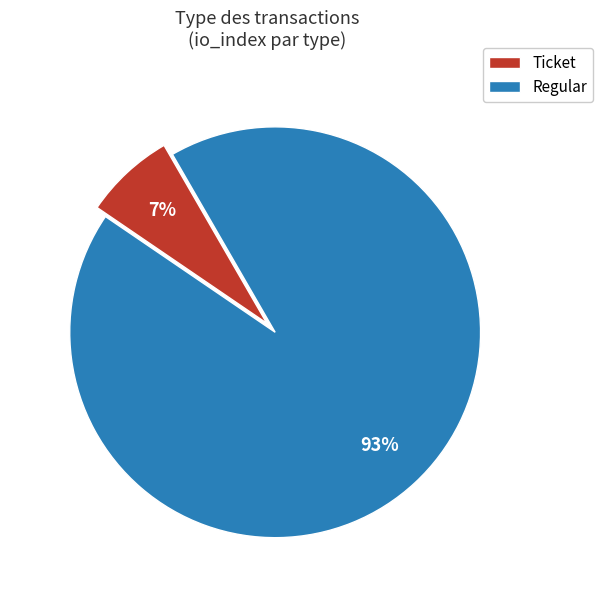

Is there any slice that represents more than half of the pie?

Yes